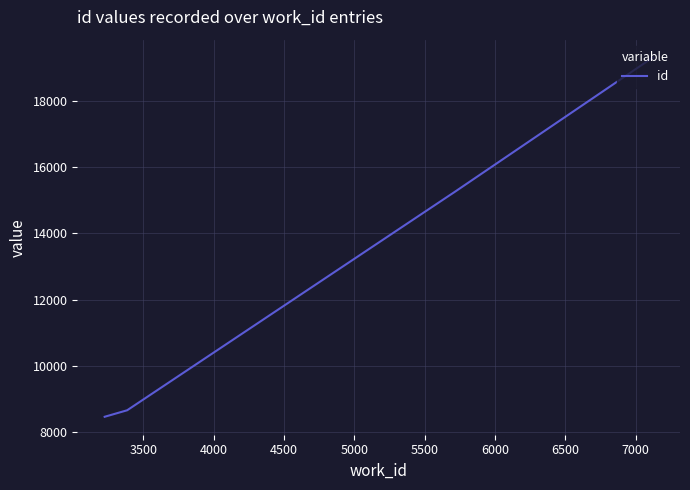

True or false: there are more than 1 points higher than both neighbors.

False